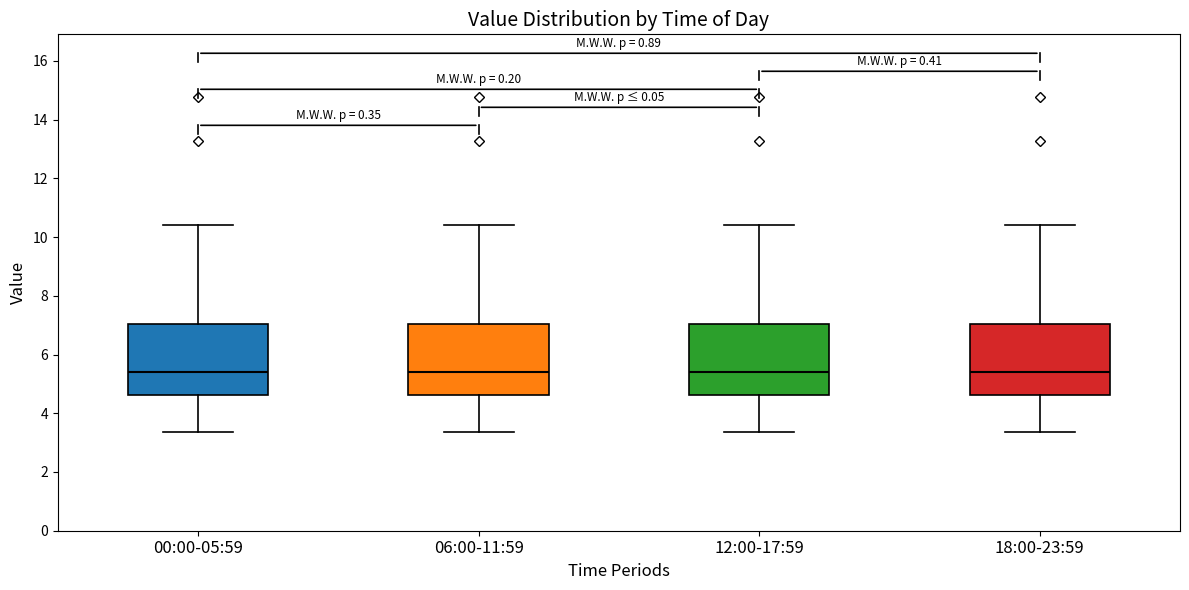

Reading left to right, transcribe this box plot: for each box, give where its median line is, the range the box spans, and where its two whiskers end, as read against the y-axis. The values are not printed on the chart, so give them approximately, as read against the axis.

00:00-05:59: median 5.4, box 4.6 to 7.0, whiskers 3.4 to 10.4
06:00-11:59: median 5.4, box 4.6 to 7.0, whiskers 3.4 to 10.4
12:00-17:59: median 5.4, box 4.6 to 7.0, whiskers 3.4 to 10.4
18:00-23:59: median 5.4, box 4.6 to 7.0, whiskers 3.4 to 10.4